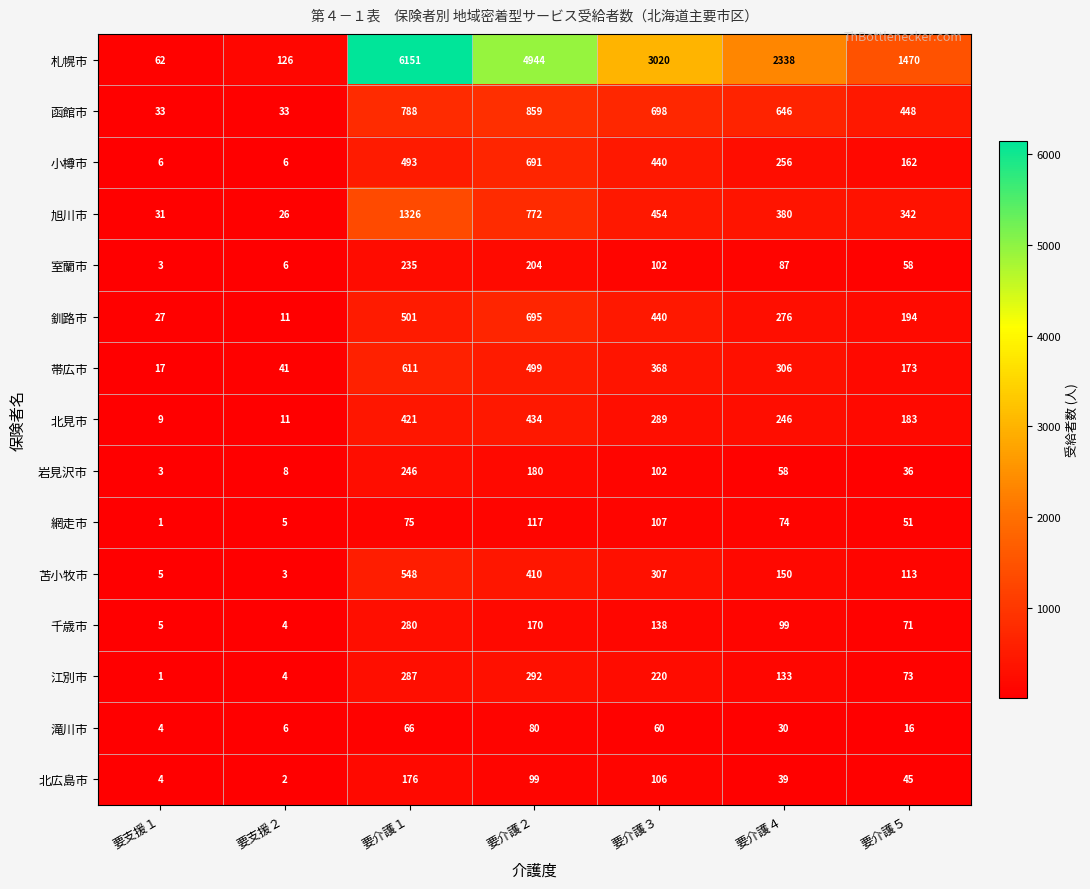

List the series in order of their peak value, lowest first.

滝川市, 網走市, 北広島市, 室蘭市, 岩見沢市, 千歳市, 江別市, 北見市, 苫小牧市, 帯広市, 小樽市, 釧路市, 函館市, 旭川市, 札幌市